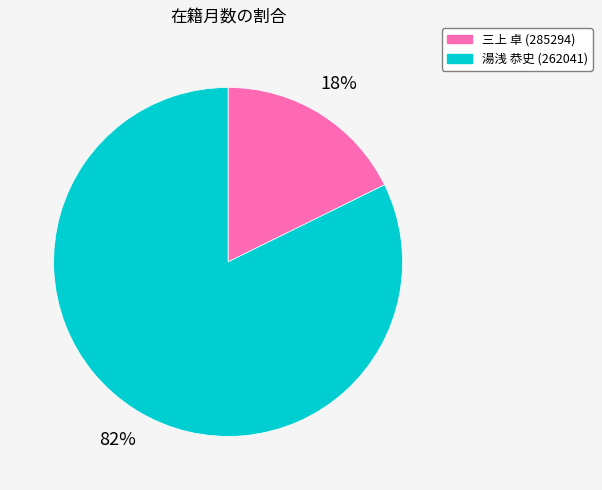

What is the ratio of the value at 湯浅 恭史 (262041) to the value at 三上 卓 (285294)?

4.6